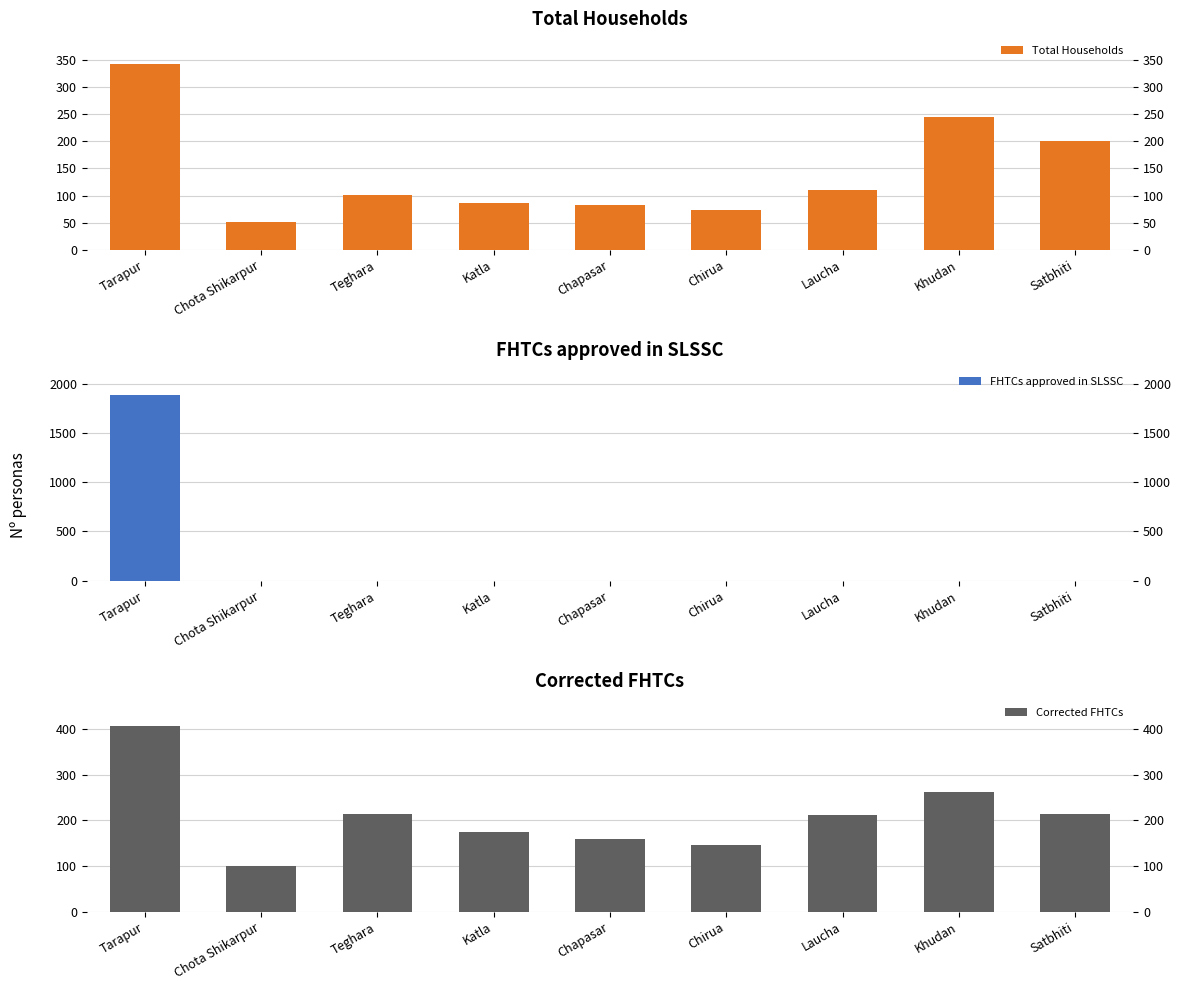

Where does the Total Households series first go above 101?

Tarapur